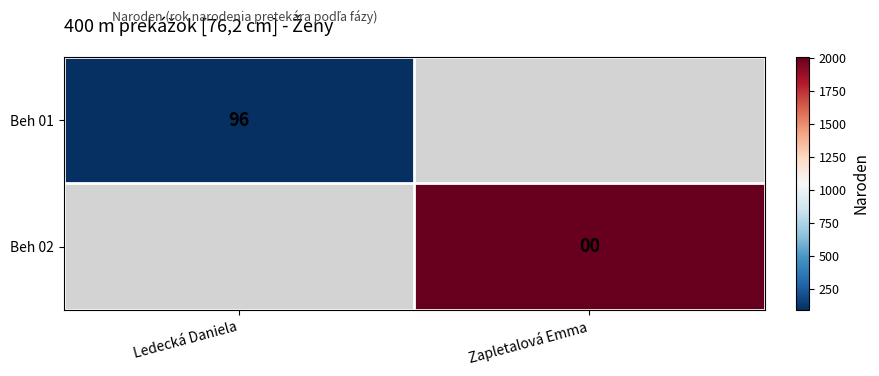

True or false: Beh 01 has a value of 165 at Ledecká Daniela.

False